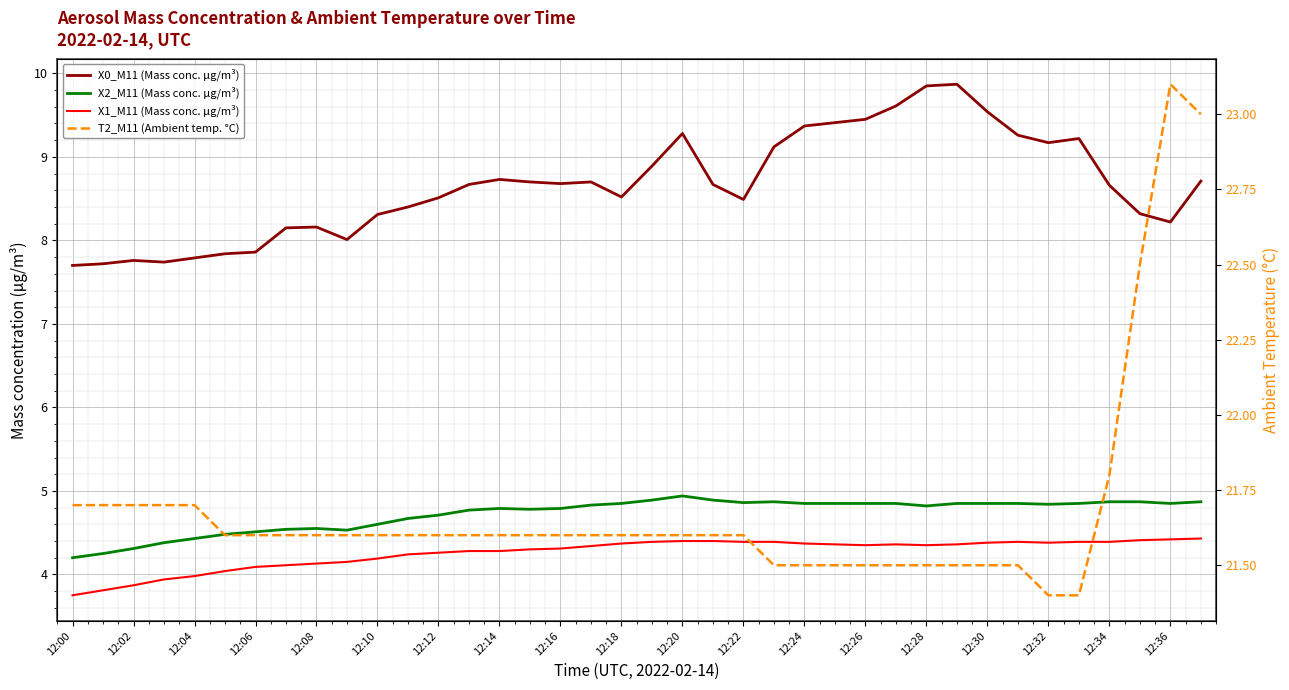

Which series has the widest spread of values?

X0_M11 (Mass conc. μg/m³)